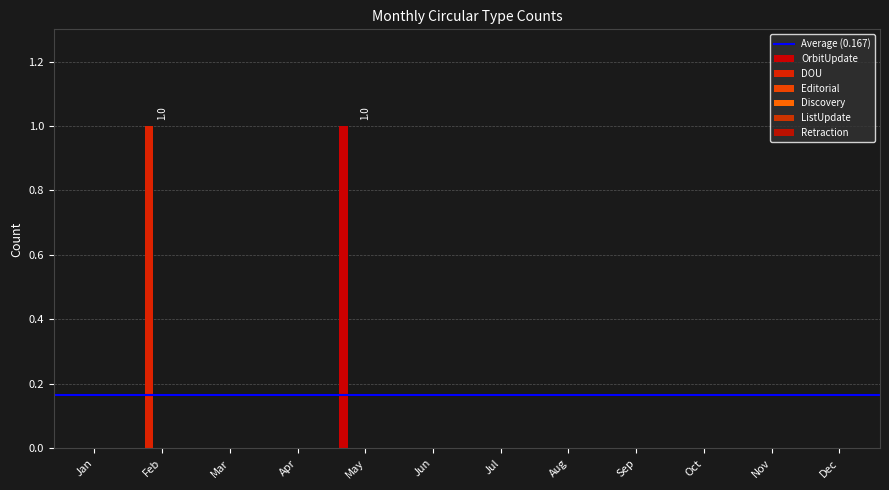

Are the bars grouped side by side (vs. stacked)?

Yes